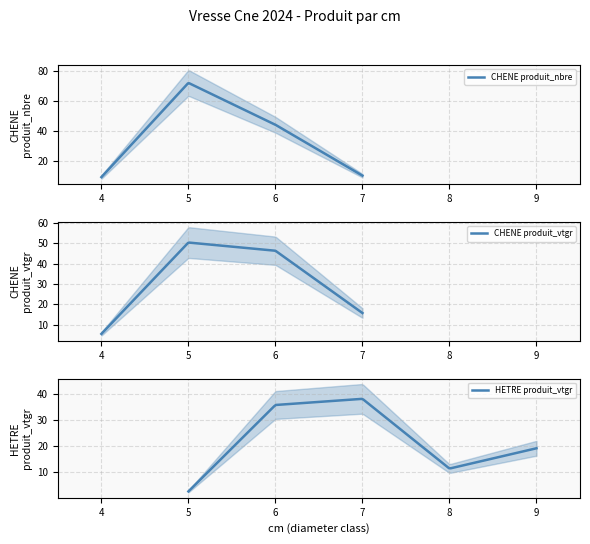

At which label does HETRE produit_vtgr reach its minimum?

5